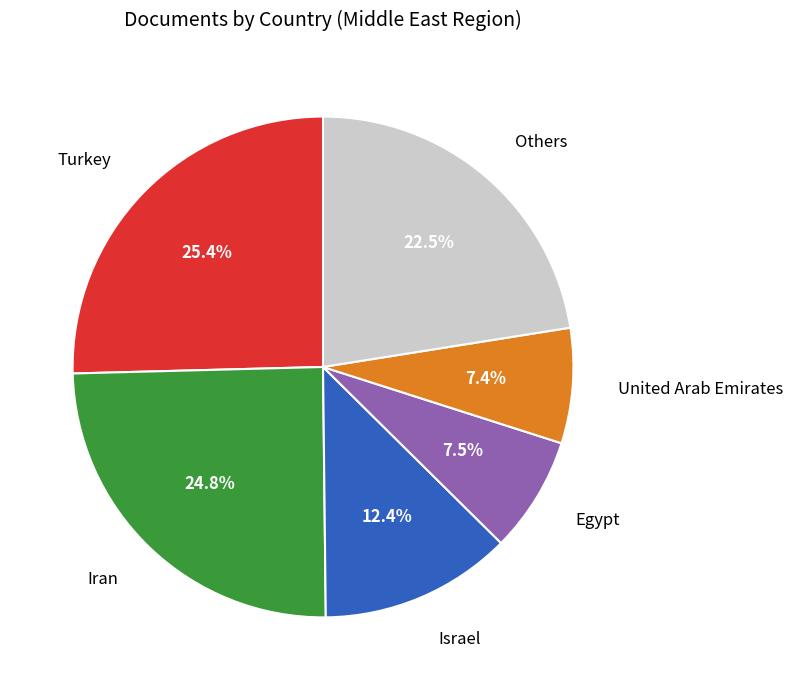

To the nearest percent, what is the difference between the largest and smallest slice percentages?

18%